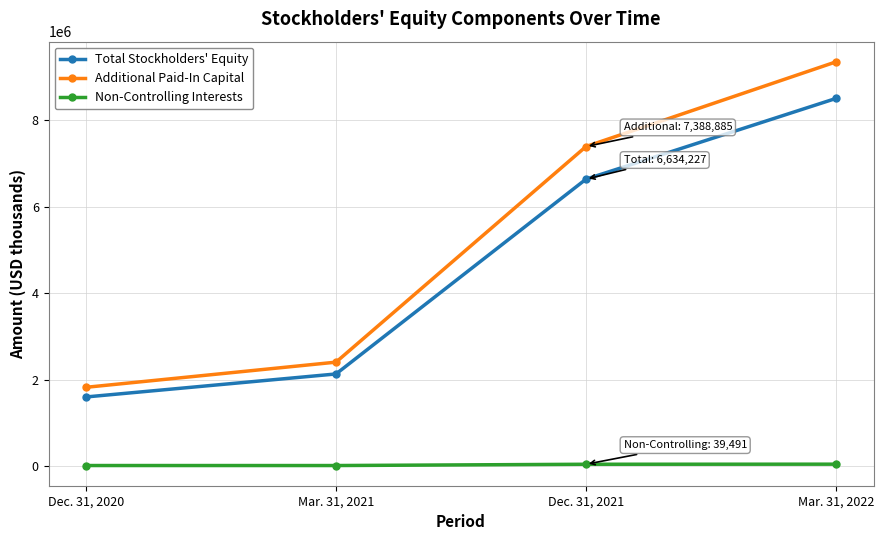

Rank the series by their maximum value, from highest to lowest.

Additional Paid-In Capital, Total Stockholders' Equity, Non-Controlling Interests